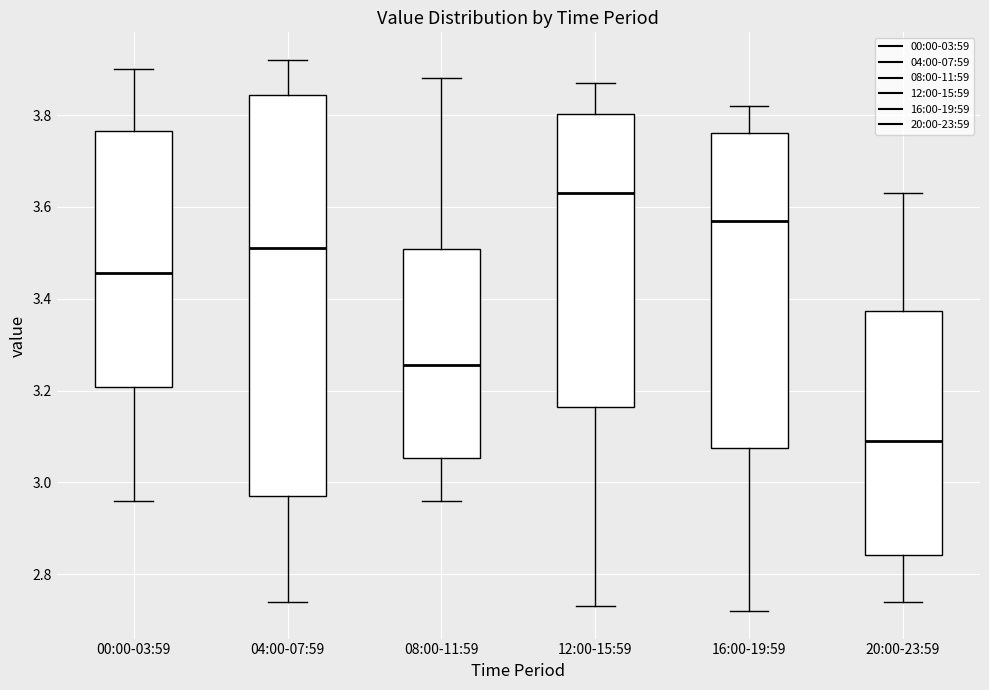

Reading left to right, read every box against the y-axis: the position of its median line, the range the box covers, and the ends of its whiskers. The values are not printed on the chart, so give them approximately, as read against the axis.

00:00-03:59: median 3.46, box 3.20 to 3.76, whiskers 2.96 to 3.90
04:00-07:59: median 3.52, box 2.98 to 3.84, whiskers 2.74 to 3.92
08:00-11:59: median 3.26, box 3.06 to 3.50, whiskers 2.96 to 3.88
12:00-15:59: median 3.64, box 3.16 to 3.80, whiskers 2.74 to 3.88
16:00-19:59: median 3.58, box 3.08 to 3.76, whiskers 2.72 to 3.82
20:00-23:59: median 3.10, box 2.84 to 3.38, whiskers 2.74 to 3.64